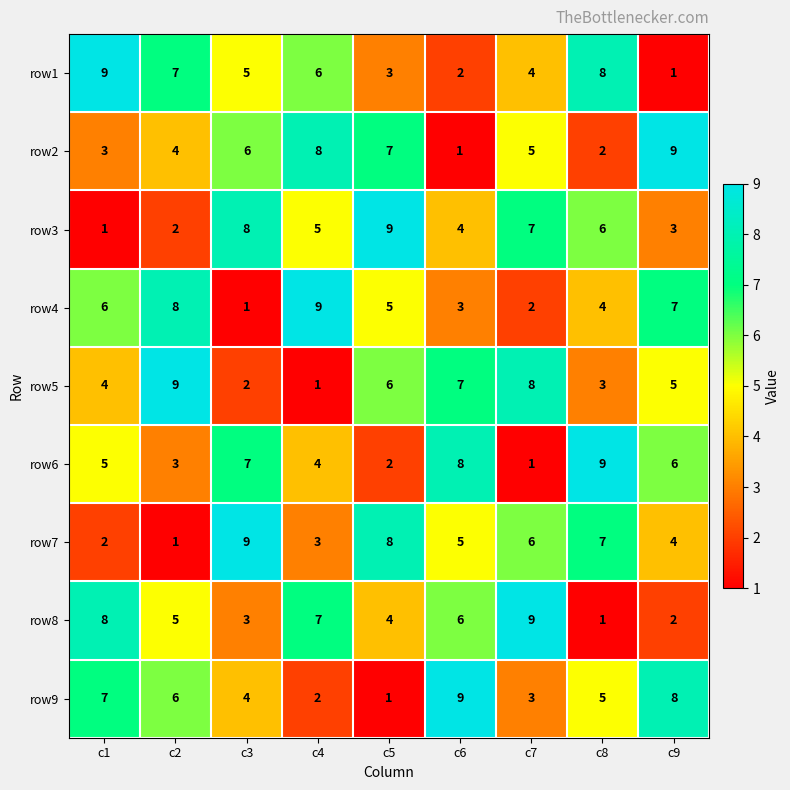

What is the difference between the row6 values at c9 and c2?

3